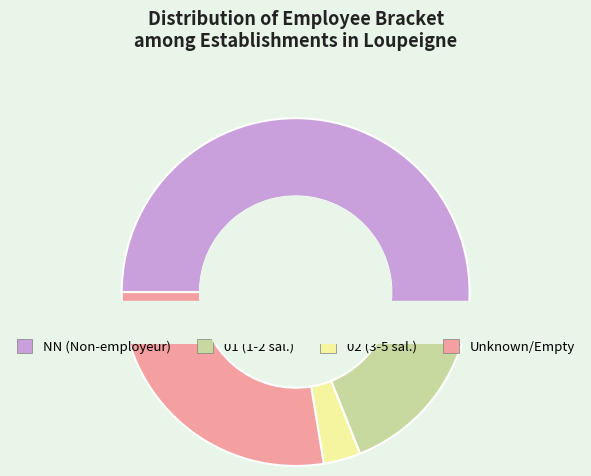

What percentage is the 01 slice, to the nearest percent?

14%